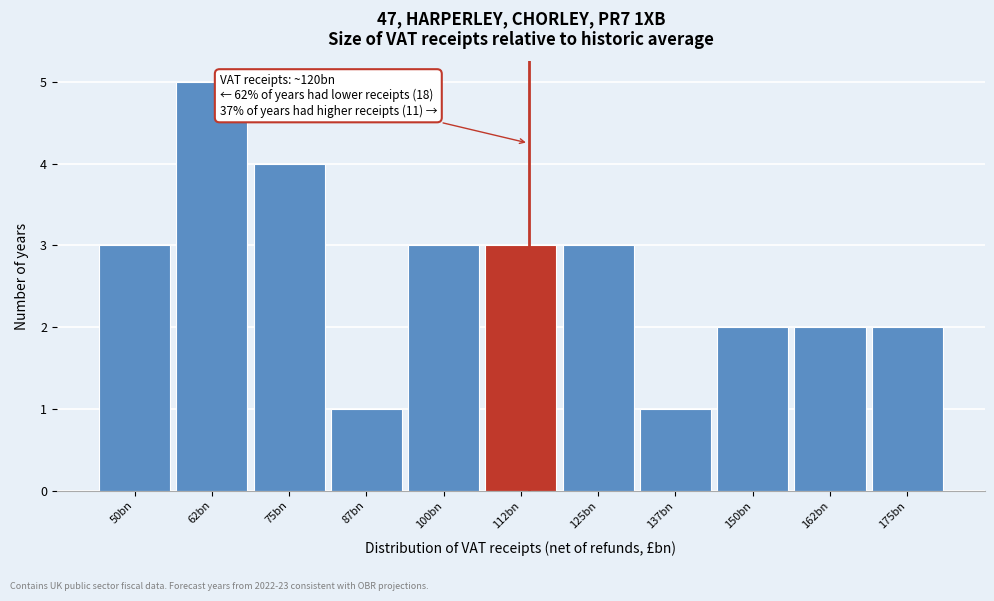

Reading right to left, what are all the values shown in this chart?

175bn=2	162bn=2	150bn=2	137bn=1	125bn=3	112bn=3	100bn=3	87bn=1	75bn=4	62bn=5	50bn=3